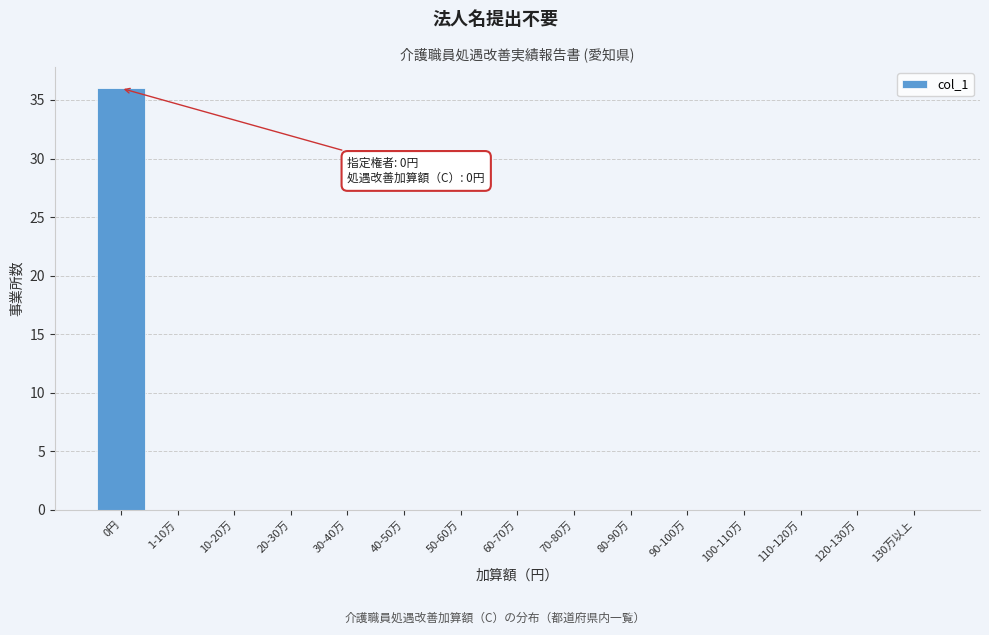

Reading right to left, extract all data points from this chart.

130万以上=0	120-130万=0	110-120万=0	100-110万=0	90-100万=0	80-90万=0	70-80万=0	60-70万=0	50-60万=0	40-50万=0	30-40万=0	20-30万=0	10-20万=0	1-10万=0	0円=36